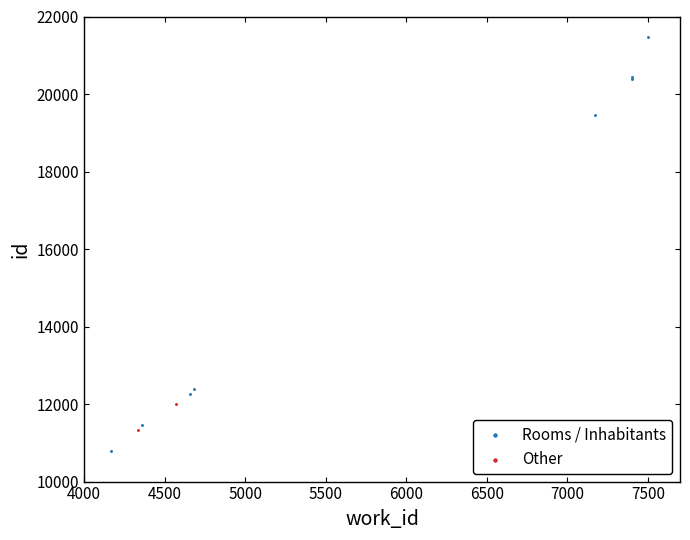

What are all the series names shown in the legend?

Rooms / Inhabitants, Other